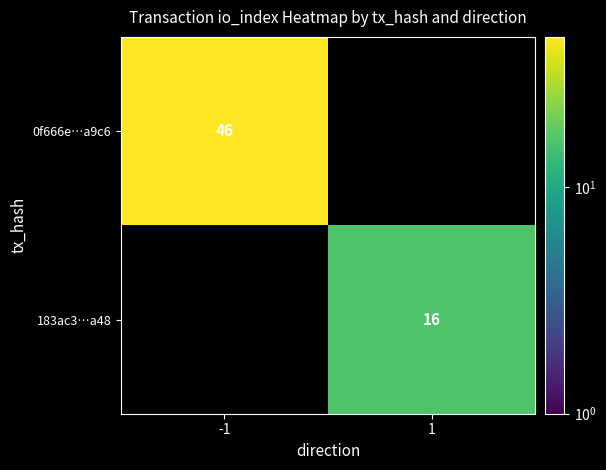

Is the value of 183ac3…a48 at 1 greater than the value of 0f666e…a9c6 at -1?

No